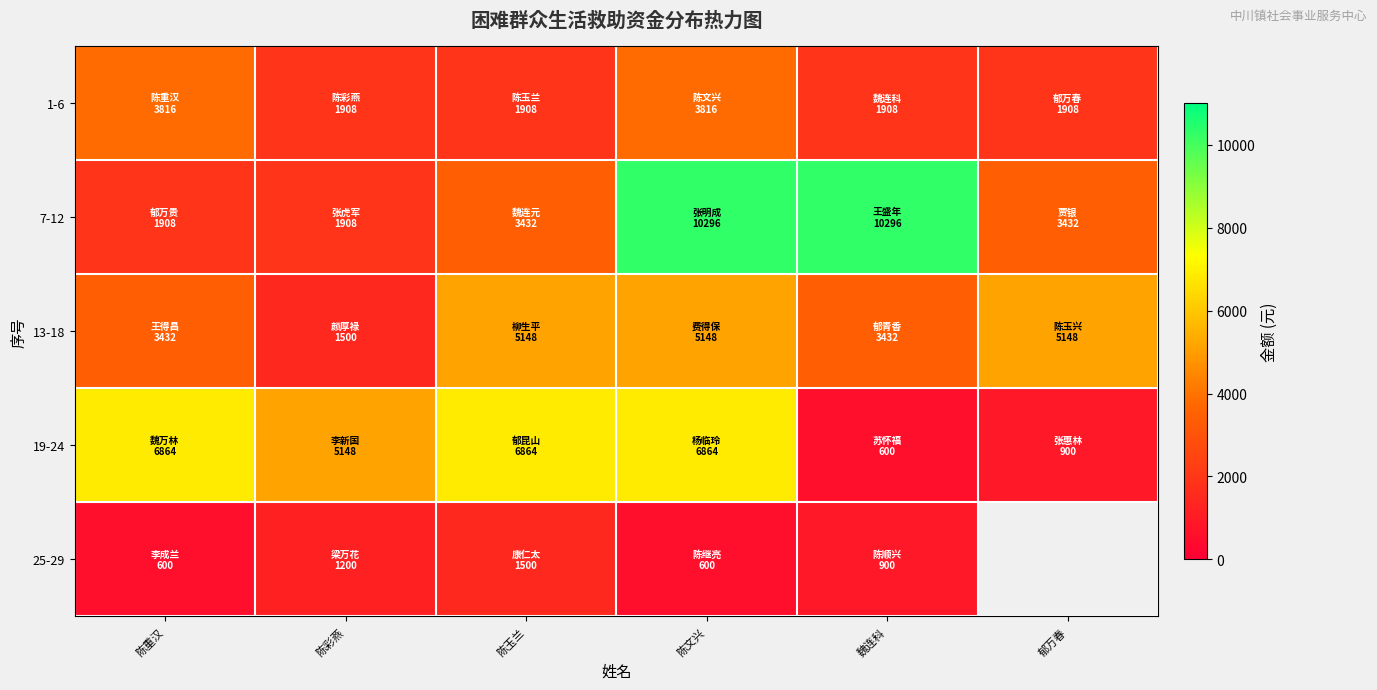

What is the sum of the 7-12 values at 魏连科 and 郁万春?

13728.0